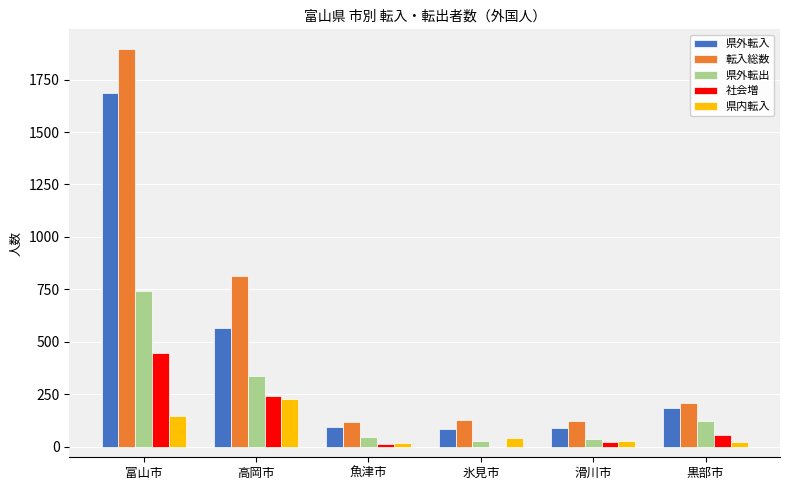

Which series has the largest total across all categories?

転入総数